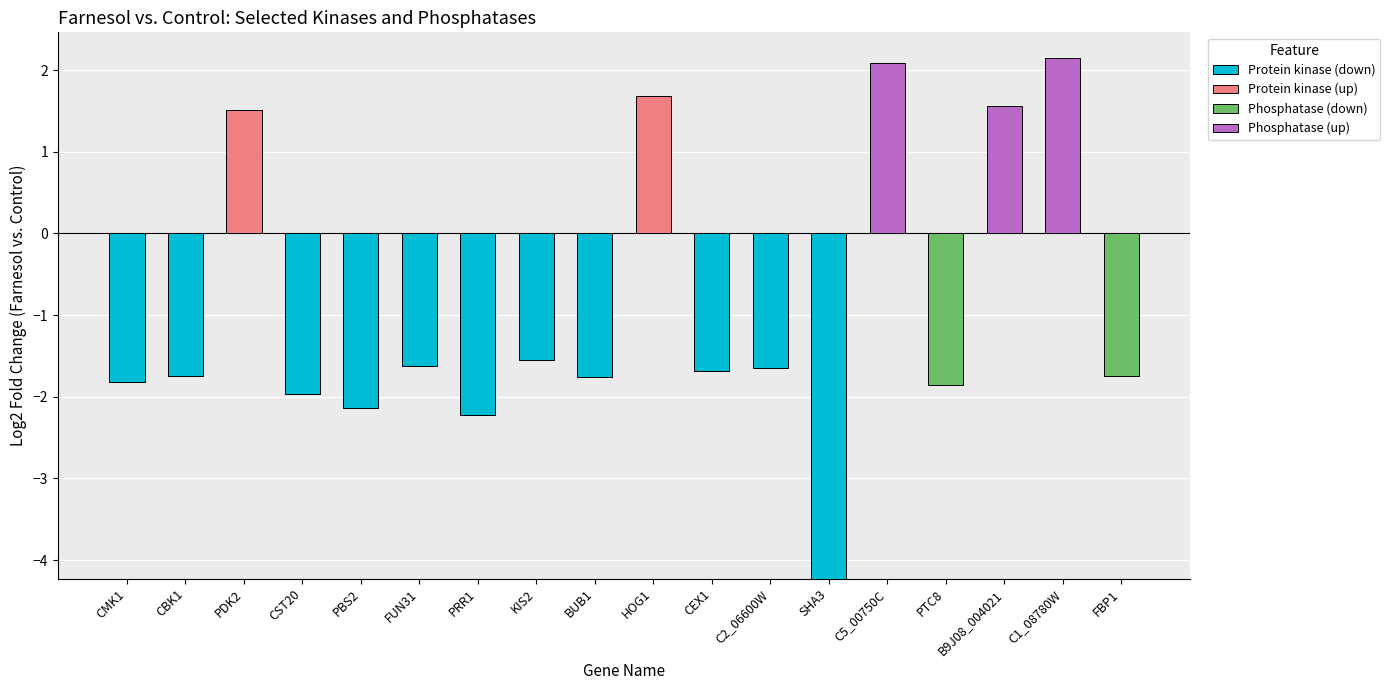

What is the label of the 17th bar from the right?

CBK1